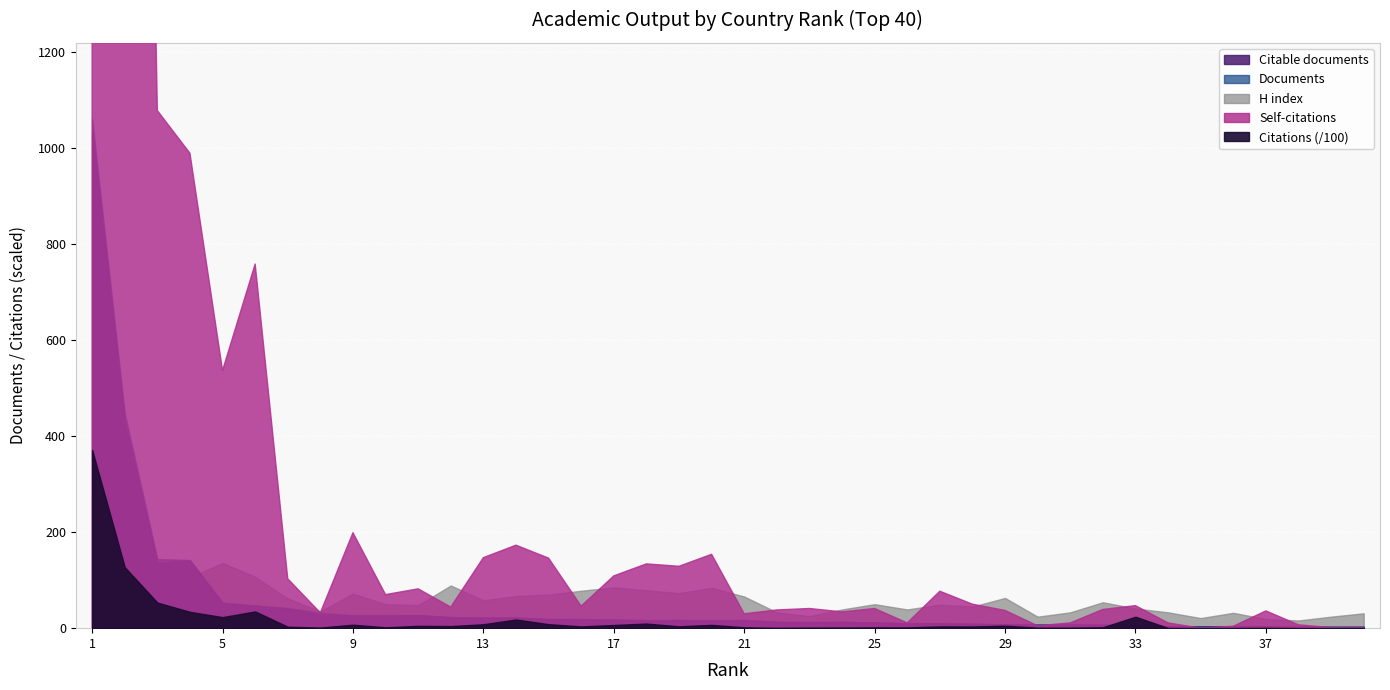

Is the value of H index at 30 greater than the value of Self-citations at 9?

No